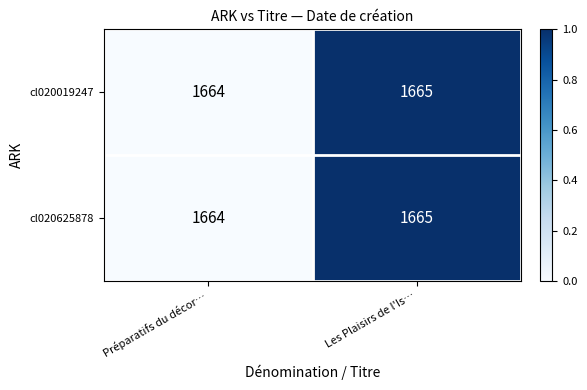

What is the sum of all cl020019247 values?

3329